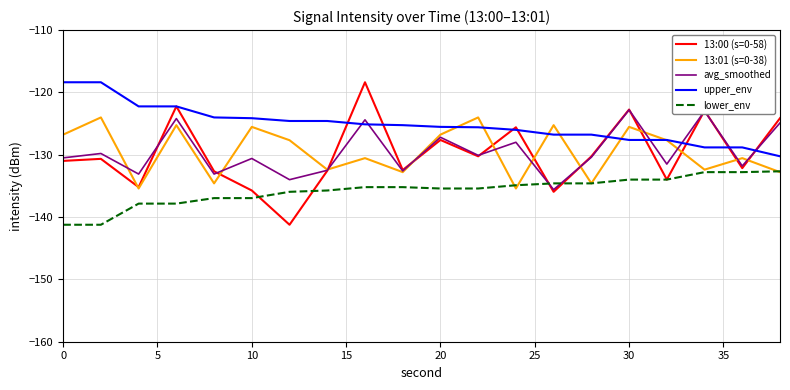

Which series has the largest range (max minus min)?

13:00 (s=0-58)